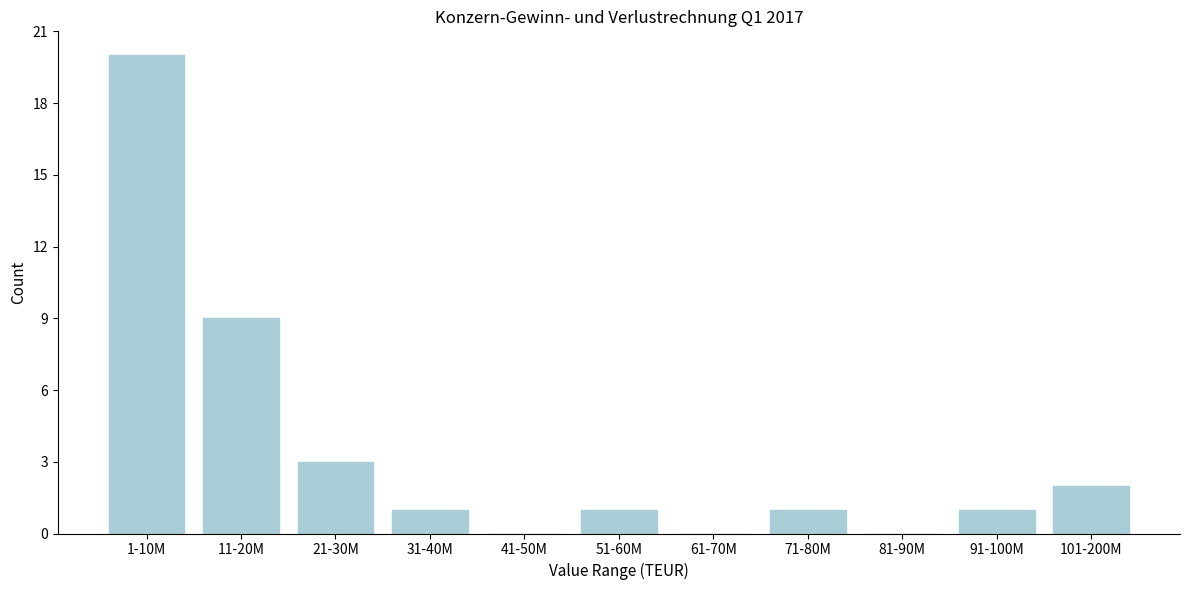

Reading left to right, list all the values displayed in this chart.

1-10M=20	11-20M=9	21-30M=3	31-40M=1	41-50M=0	51-60M=1	61-70M=0	71-80M=1	81-90M=0	91-100M=1	101-200M=2